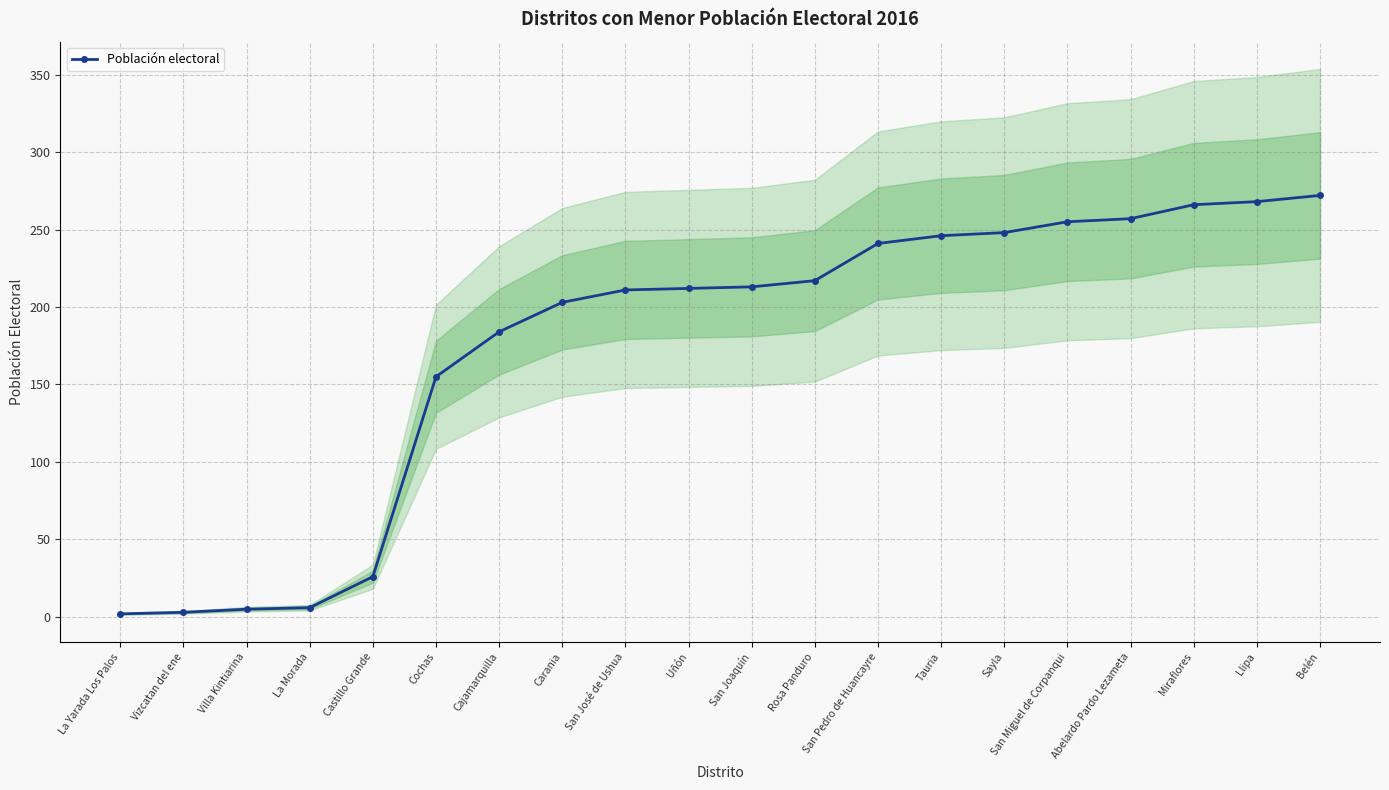

What is the approximate value at Carania, to the nearest 50?

200